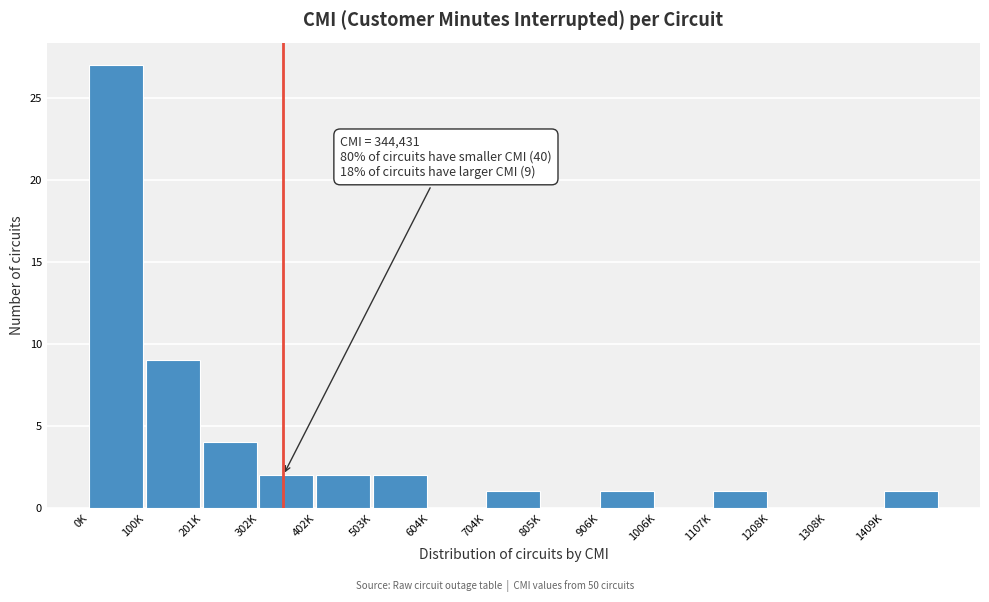

Reading left to right, what are all the values shown in this chart?

0K=27	100K=9	201K=4	302K=2	402K=2	503K=2	604K=0	704K=1	805K=0	906K=1	1006K=0	1107K=1	1208K=0	1308K=0	1409K=1